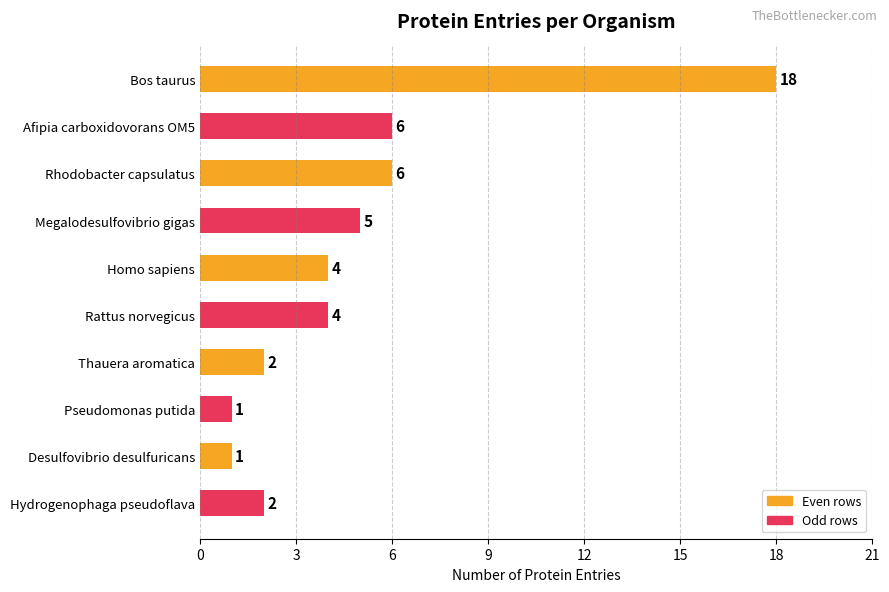

How many distinct data groups are displayed?

1